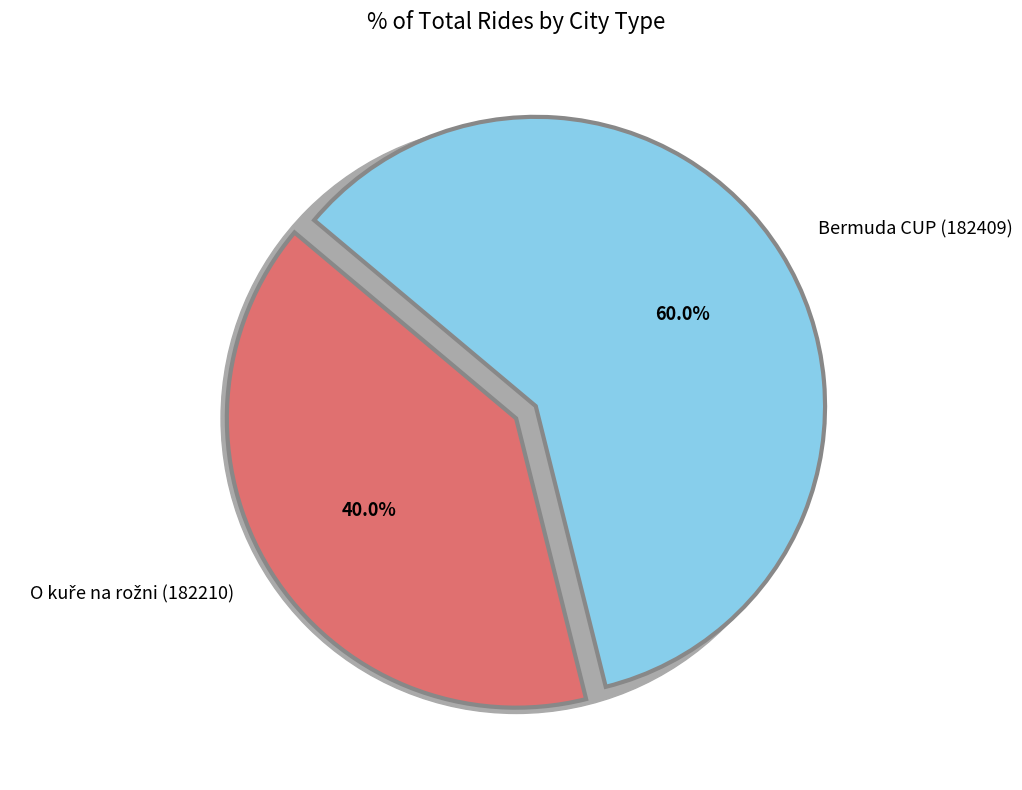

How much of the chart is everything except O kuře na rožni (182210)?

60.0%